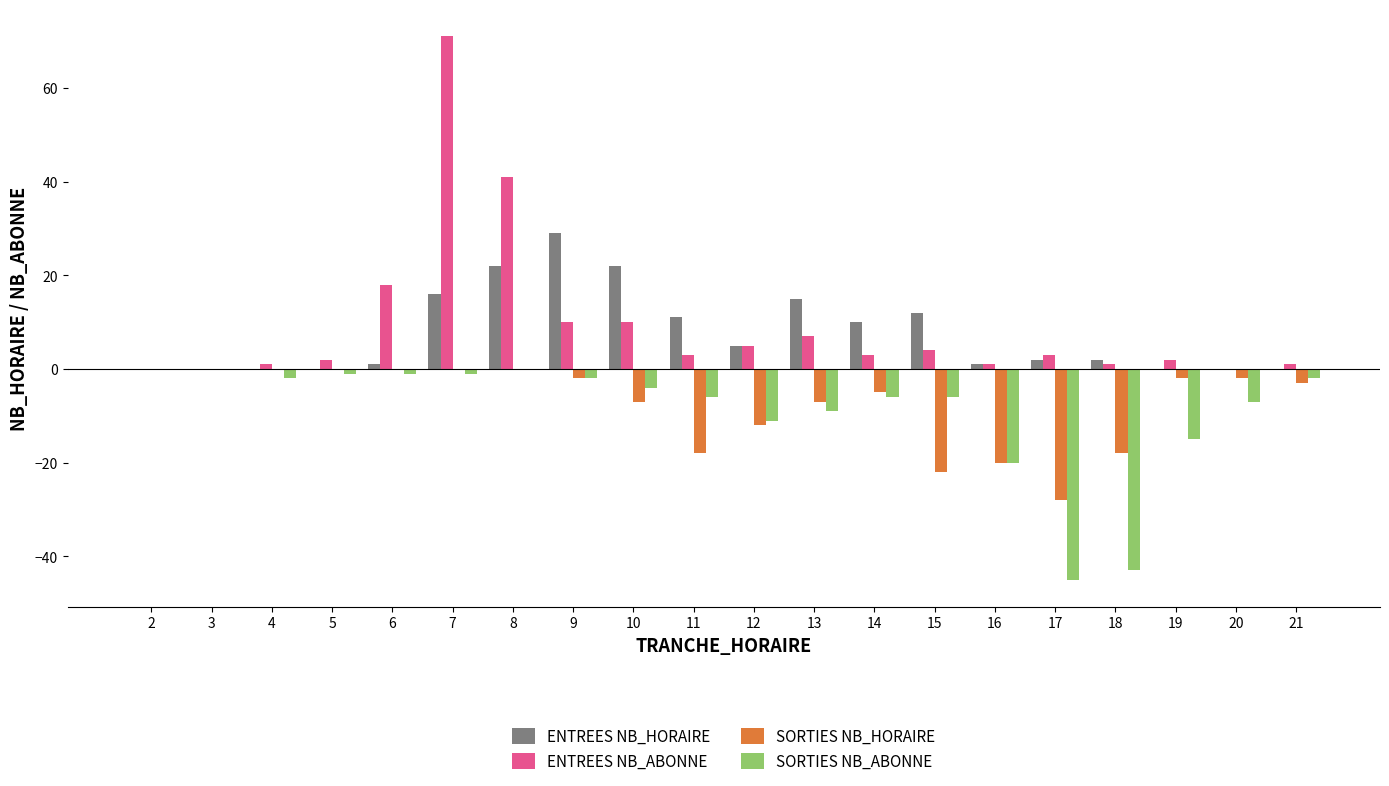

At which label does ENTREES NB_HORAIRE first exceed 2?

7